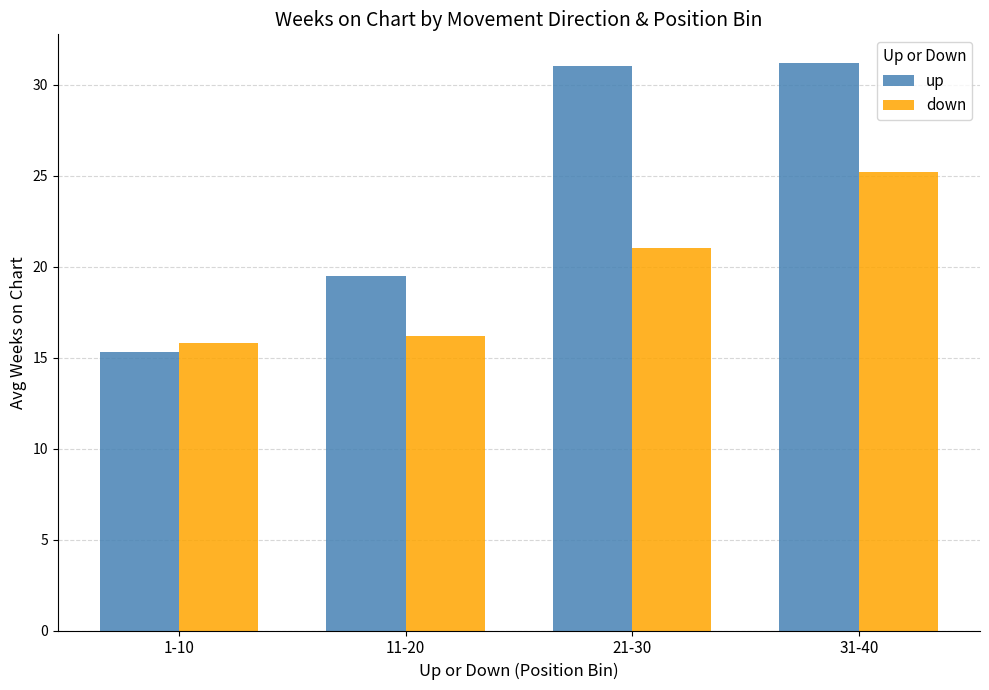

Which series changed the most between 1-10 and 21-30?

up